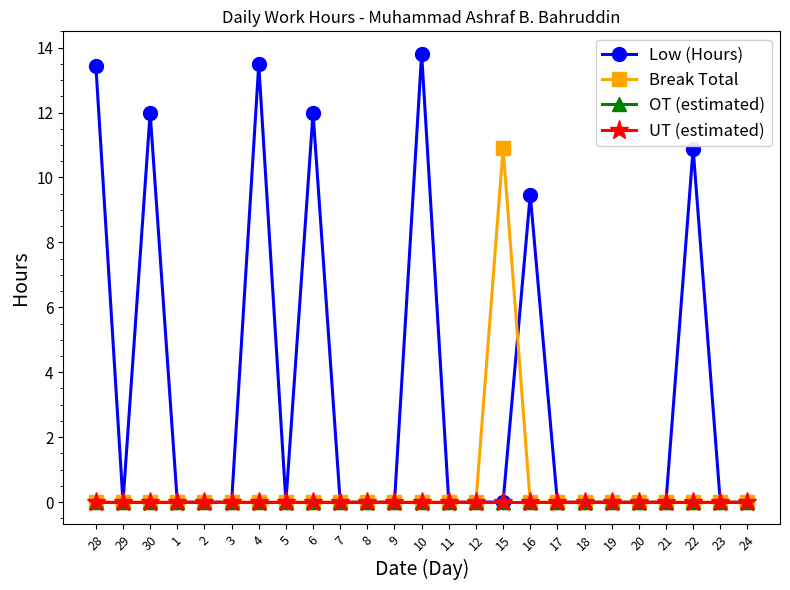

Does the chart have visible grid lines?

No